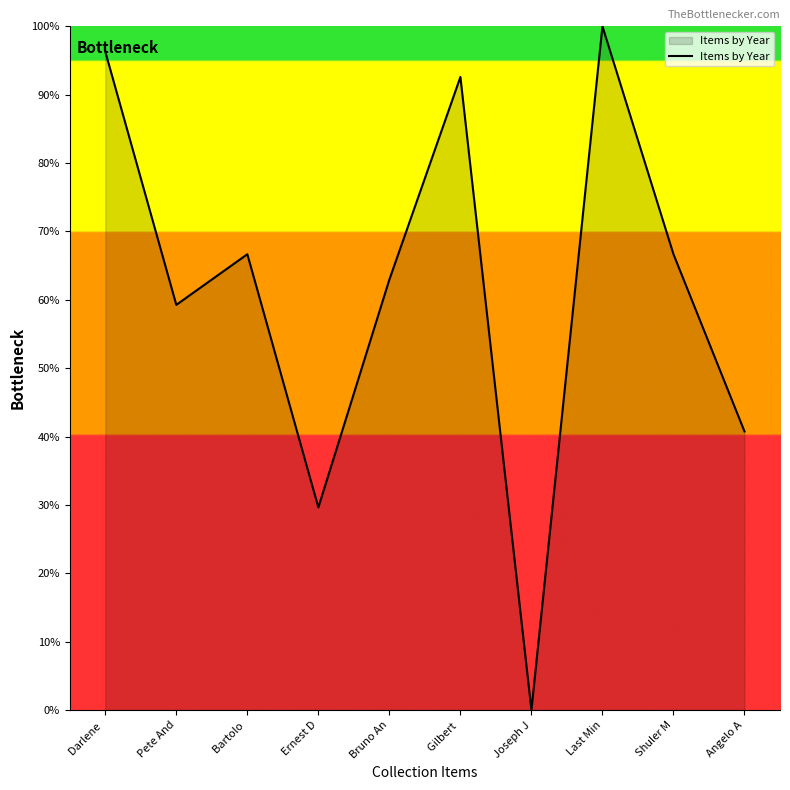

Read the value at Bruno An.

63.0